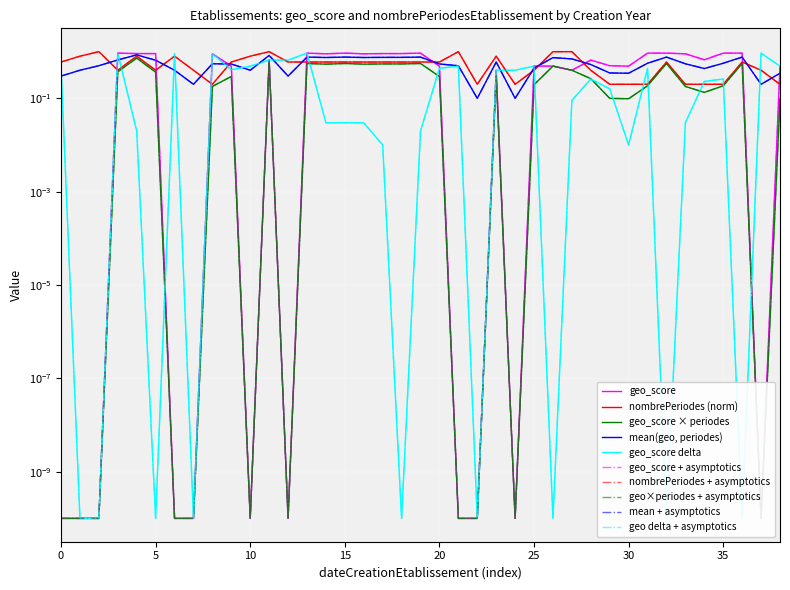

What is the value of the nombrePeriodesEtablissement point at the 5th from the left?

0.8